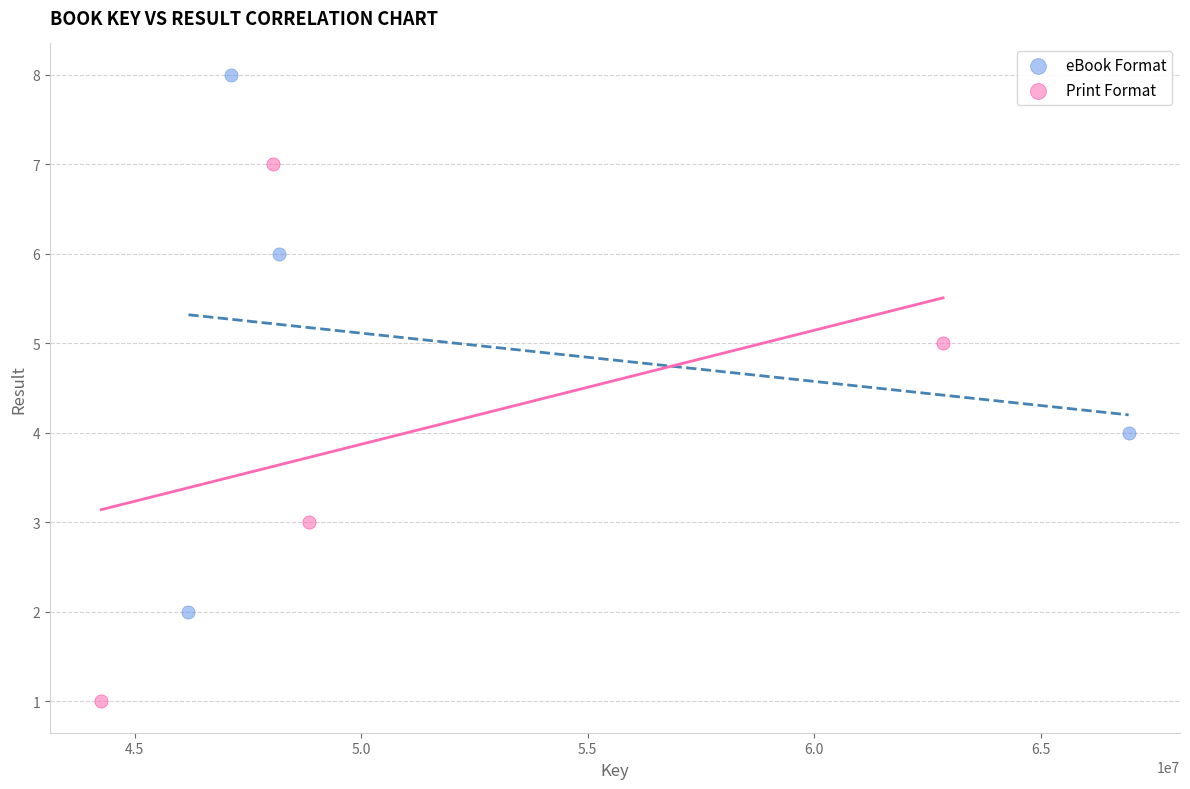

Which series reaches the minimum Y coordinate?

Print Format